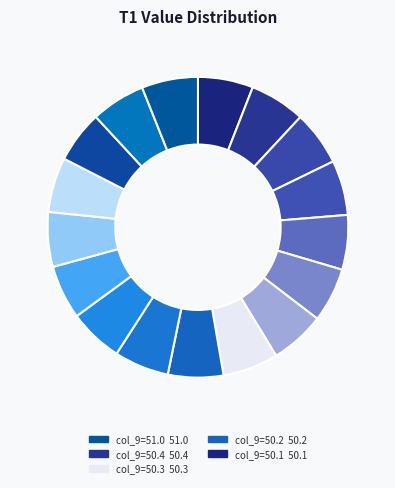

To the nearest percent, what is the average slice percentage?

6%